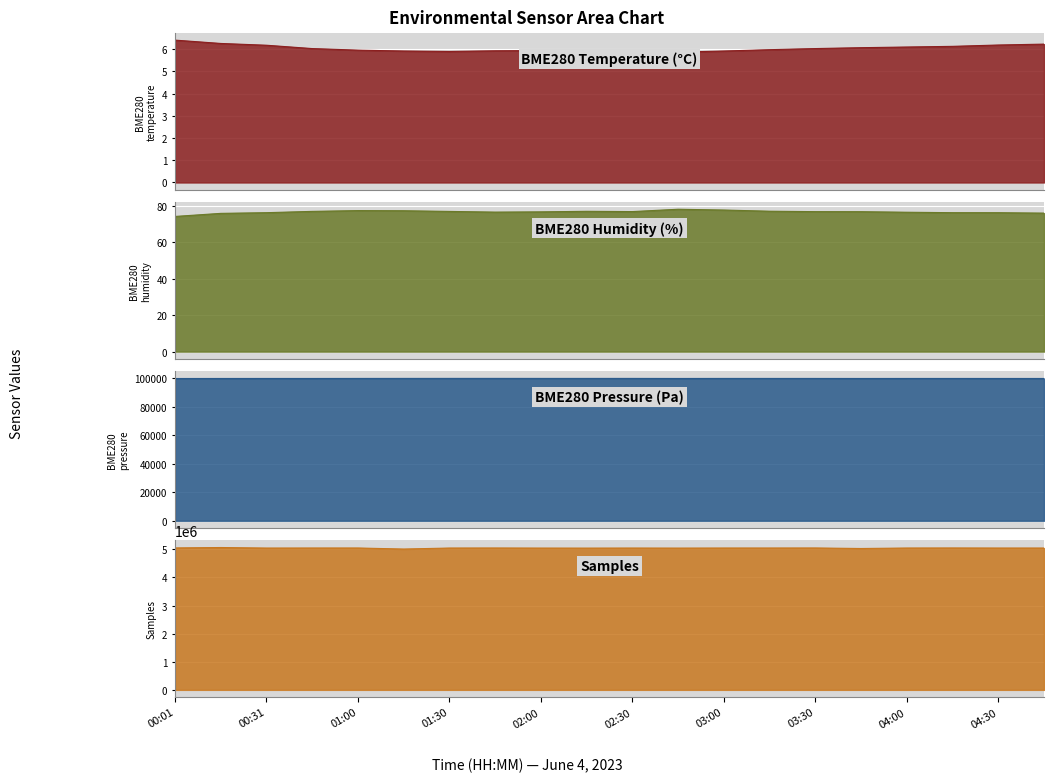

What is the difference between the second highest and second lowest values in the BME280_pressure series?

52.3